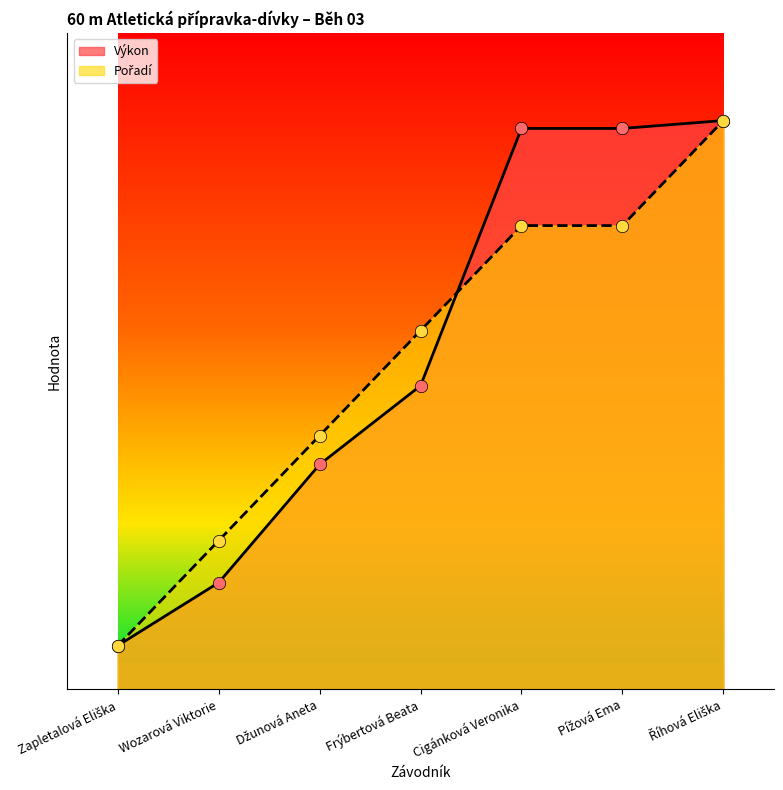

At which category is the sum across all series the highest?

Říhová Eliška